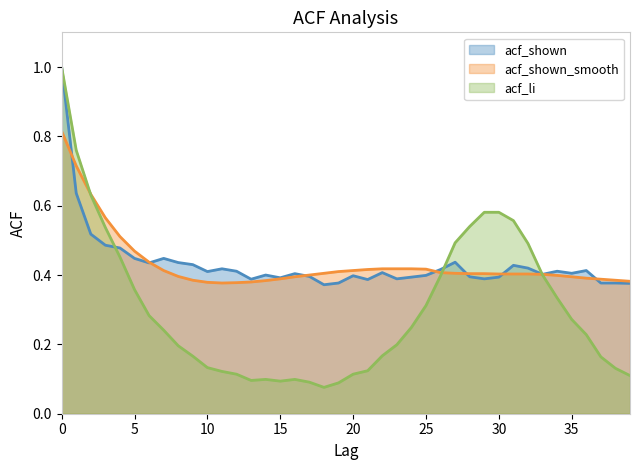

What is the highest value of the acf_shown series?

1.0